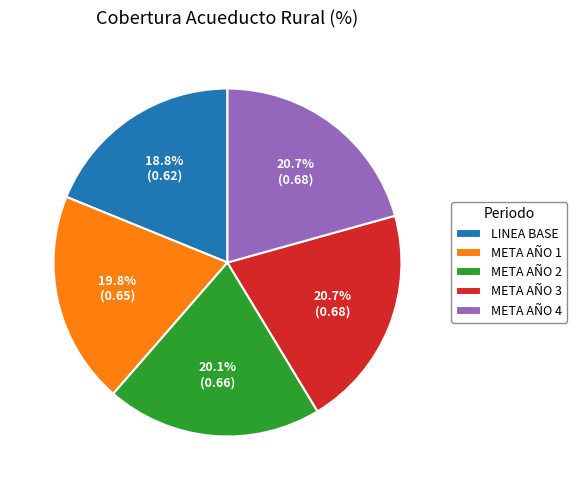

What percentage is the META AÑO 3 slice, to the nearest percent?

21%